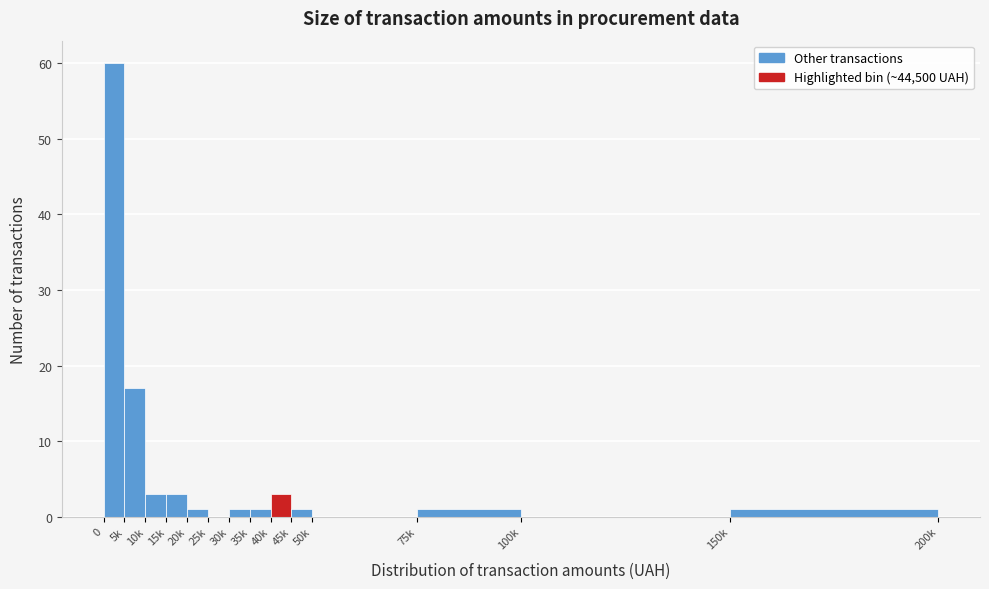

Reading left to right, extract all data points from this chart.

0=60	5k=17	10k=3	15k=3	20k=1	25k=0	30k=1	35k=1	40k=3	45k=1	50k=0	75k=1	100k=0	150k=1